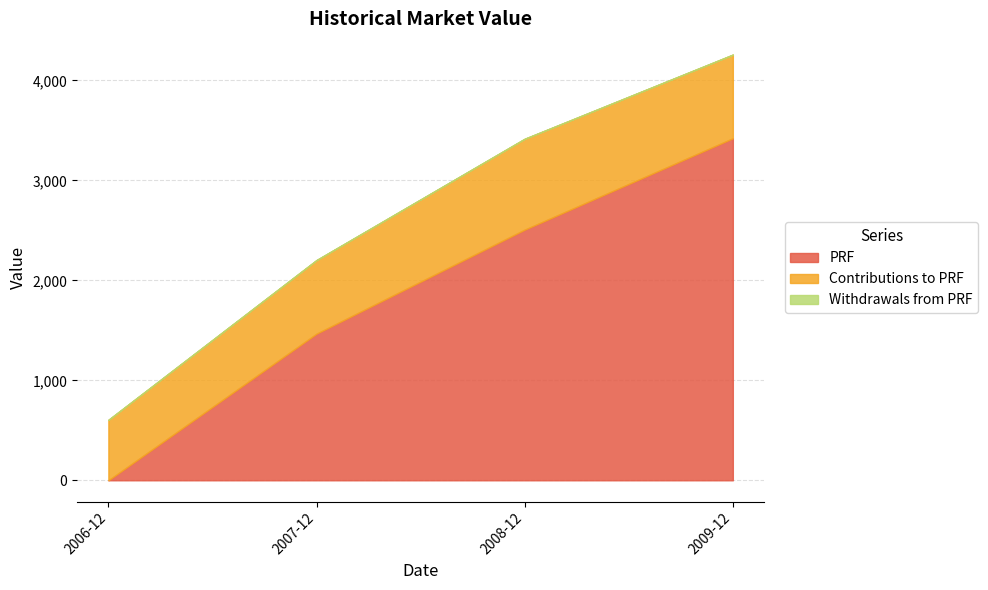

What is the total value across all series at 2006?

604.6